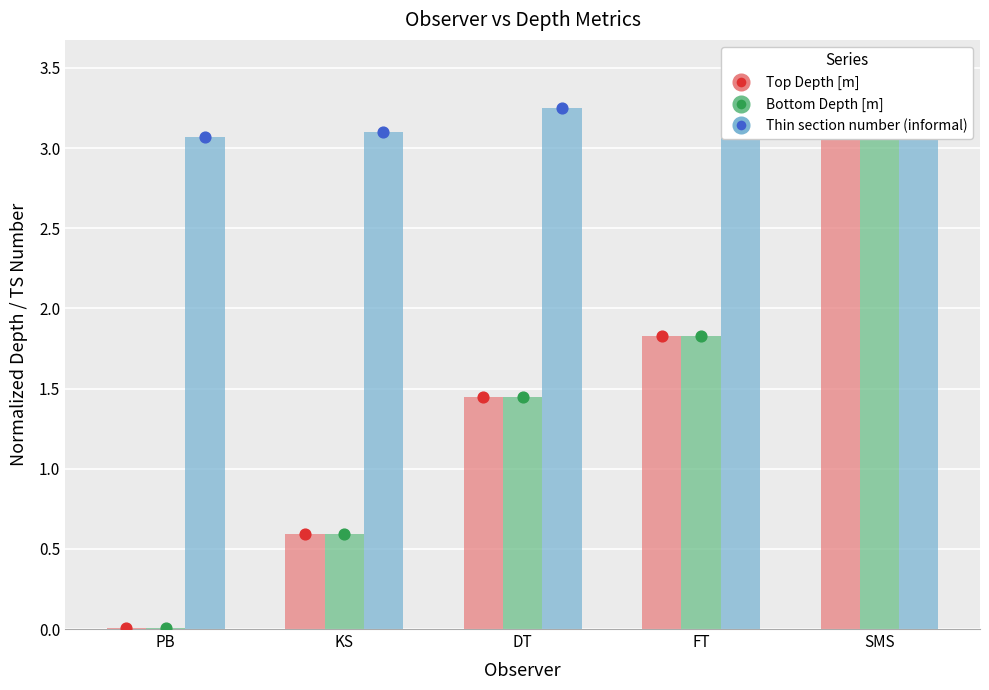

At which category is the sum across all series the highest?

SMS